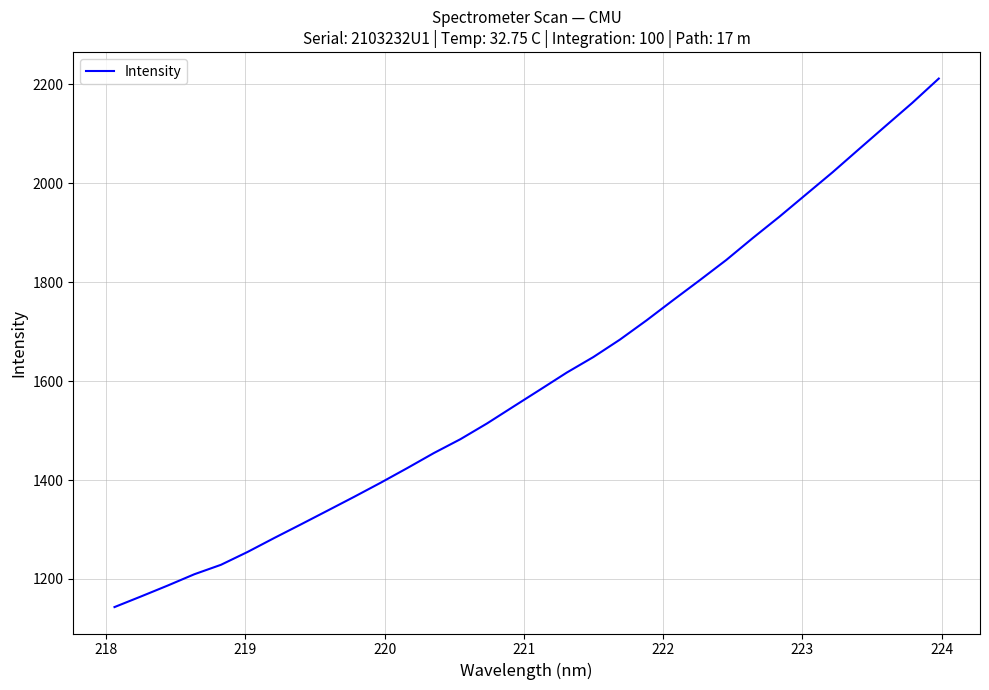

What is the difference between the maximum and minimum values?

1068.9